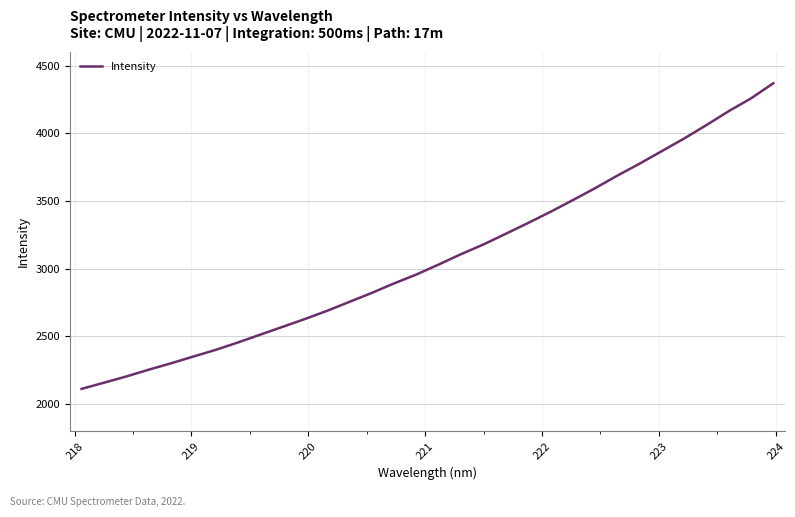

What is the maximum value shown in the chart?

4370.7